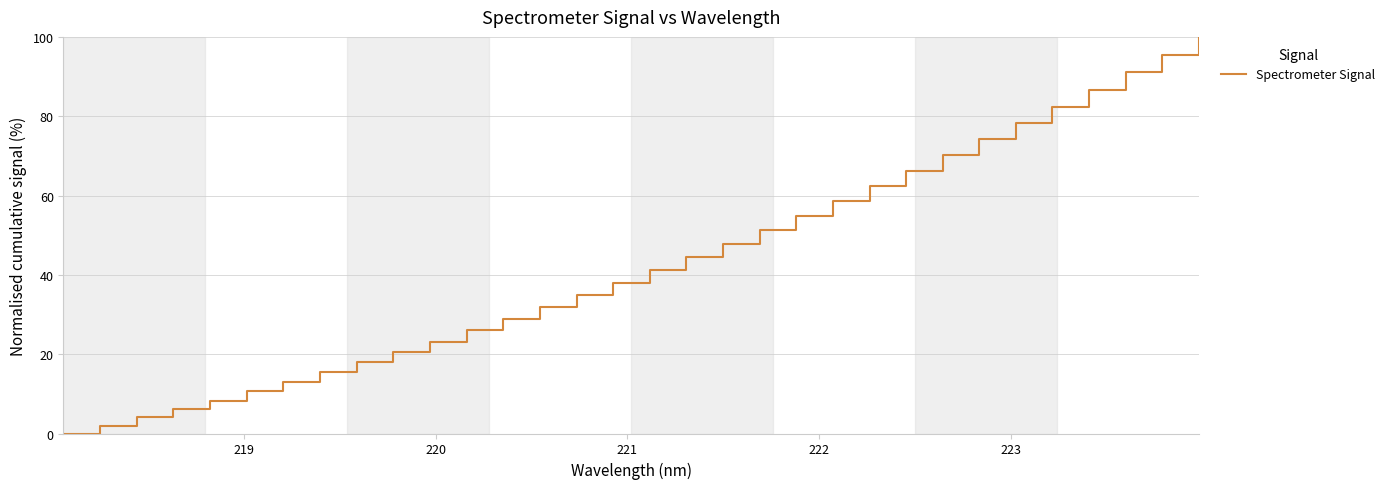

What is the difference between the maximum and minimum values?

100.0